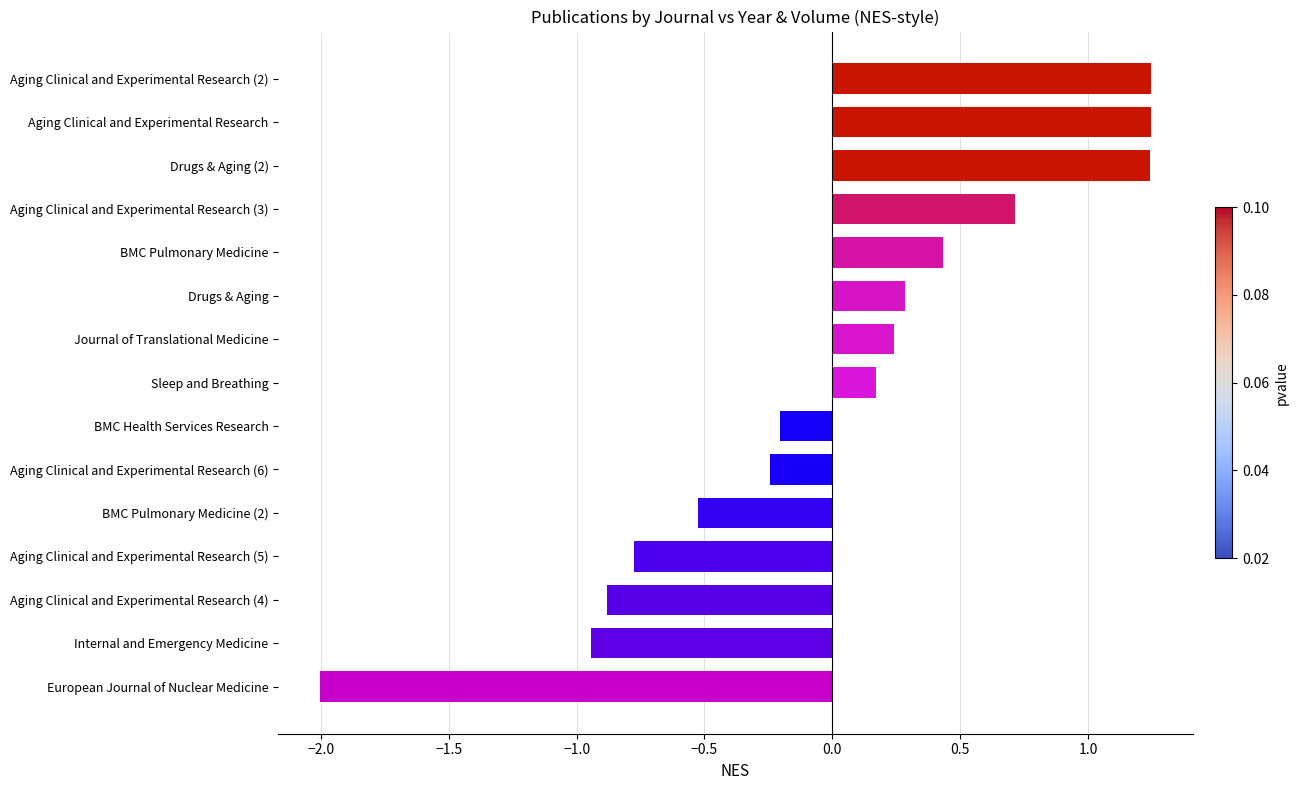

What is the minimum value shown in the chart?

-2.0